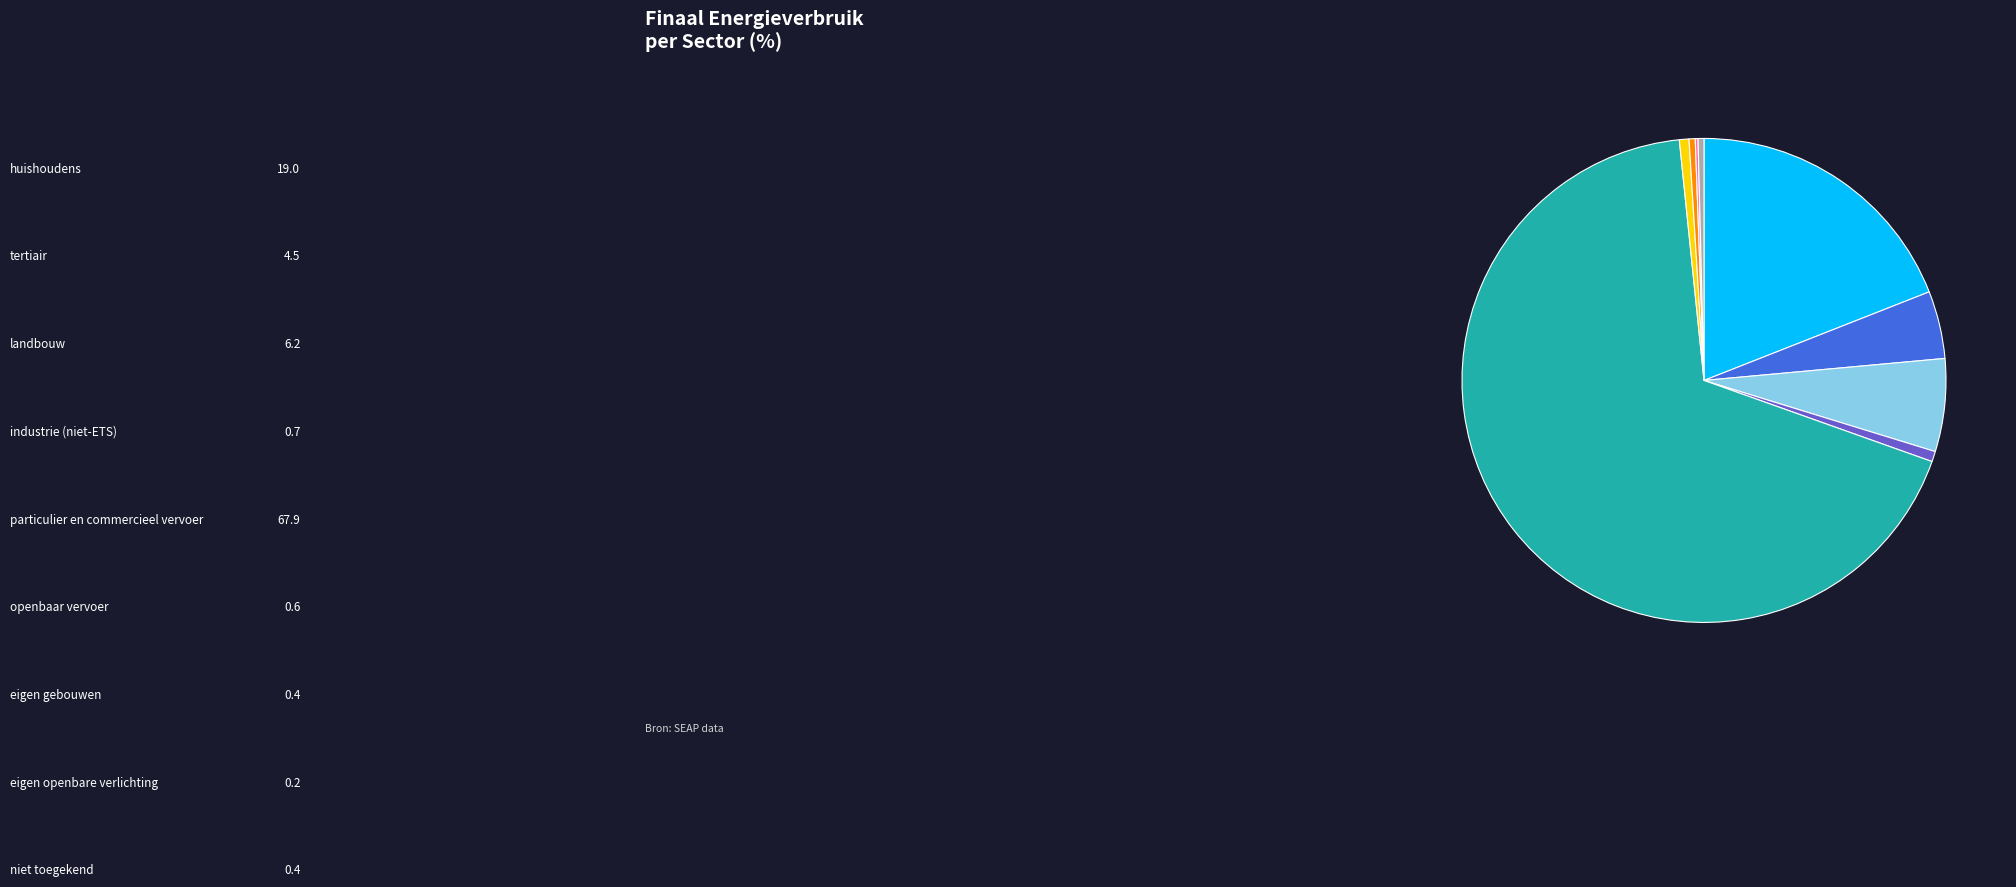

Does any single category account for the majority?

Yes